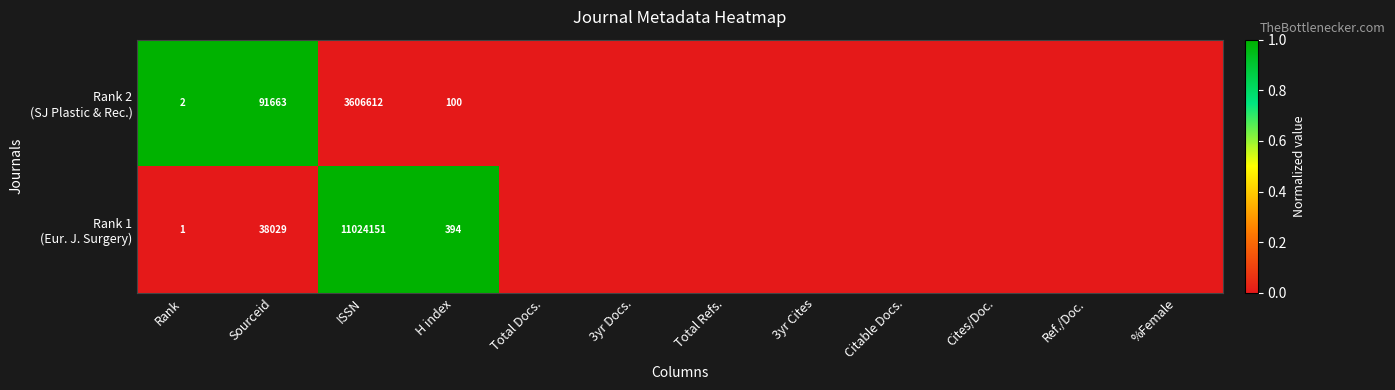

What is the difference between the highest and lowest values at ISSN?

7417539